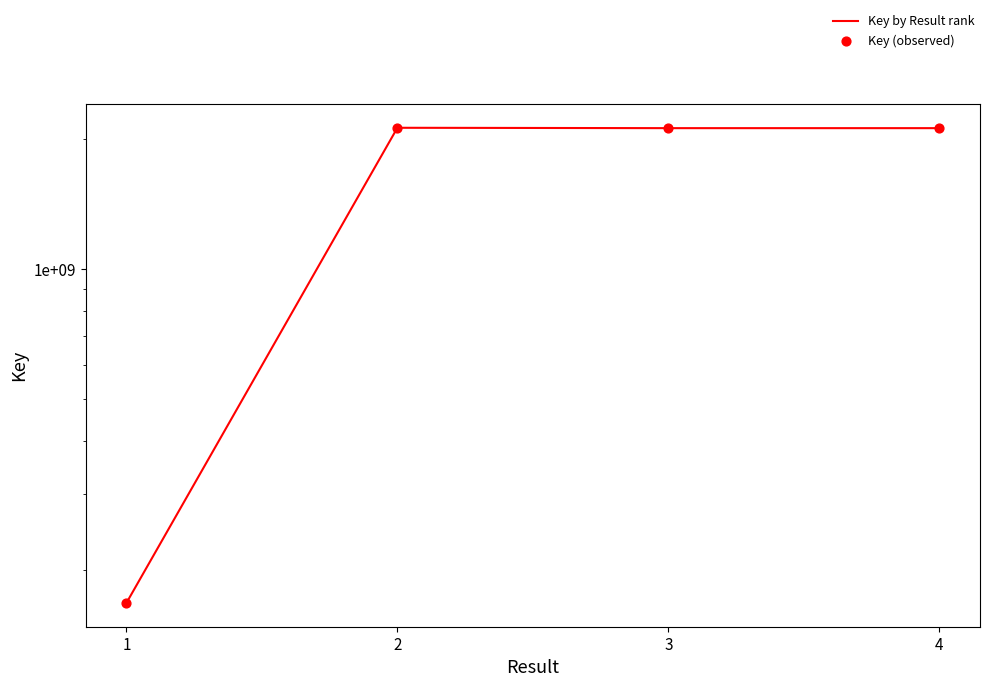

Which series has the largest Y range (max minus min)?

Key by Result rank